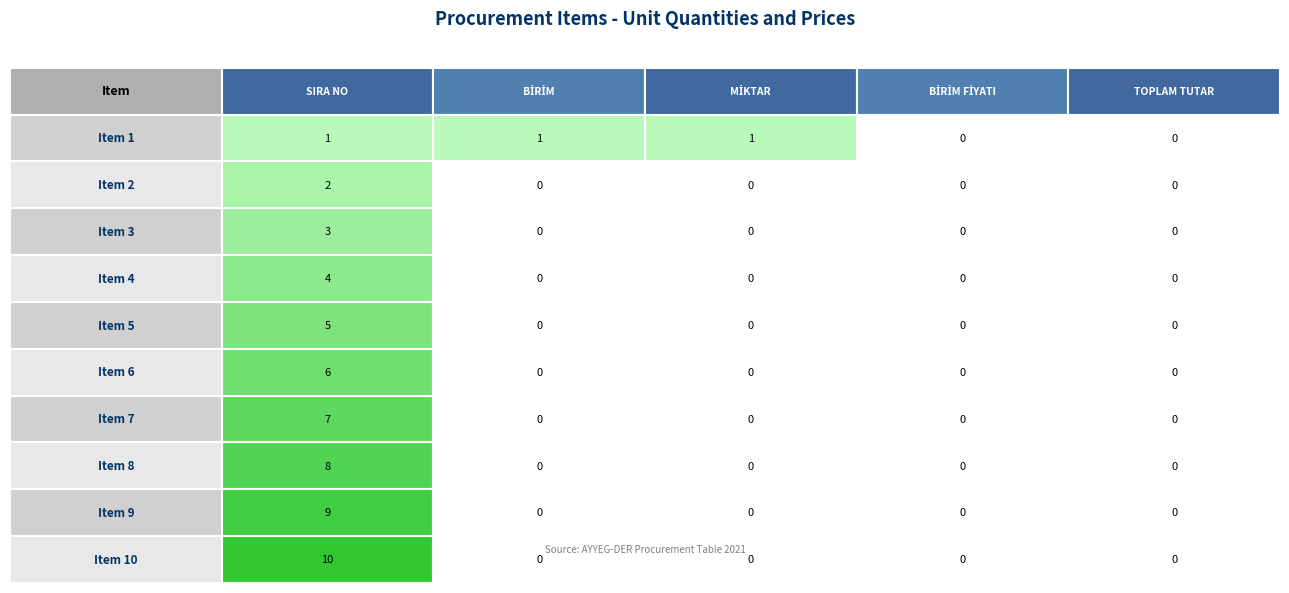

Between 1 and 4, which is larger?

1